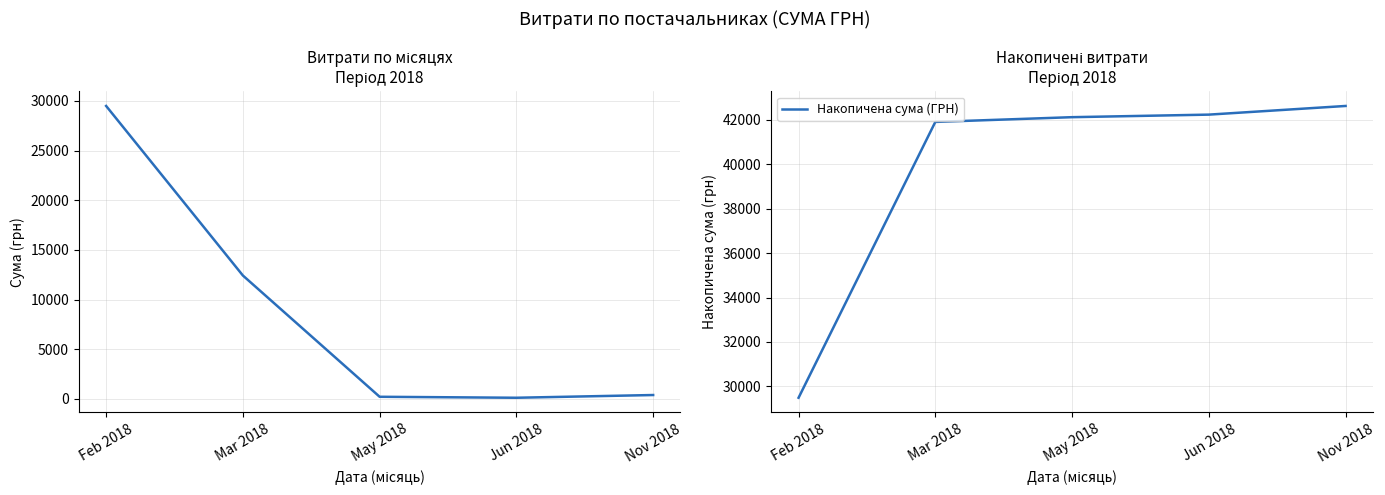

The value of Накопичена сума (ГРН) at Nov 2018 is 64230.0. True or false?

False